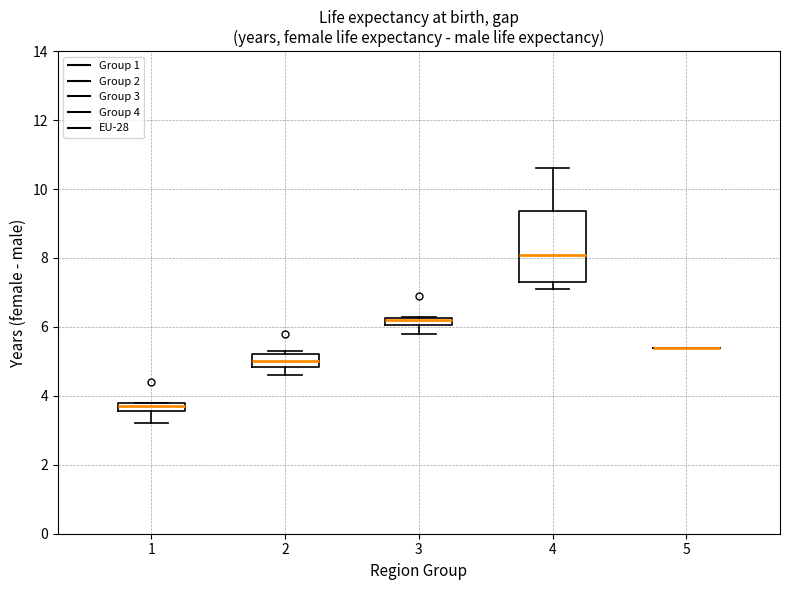

Which box is the tallest, from its lower edge to its upper edge?

4